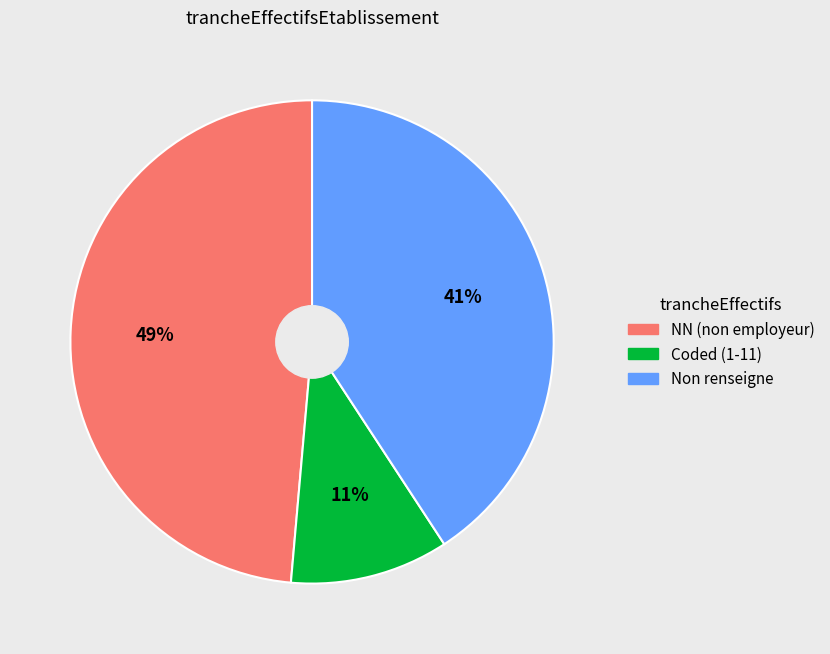

Is there a majority slice in this chart?

No